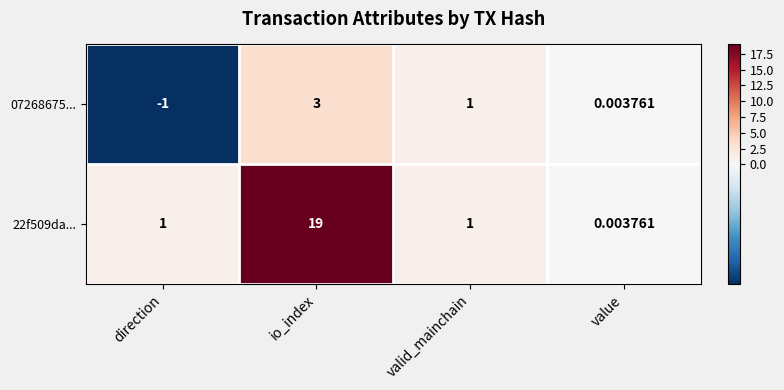

How many categories are shown in the chart?

4